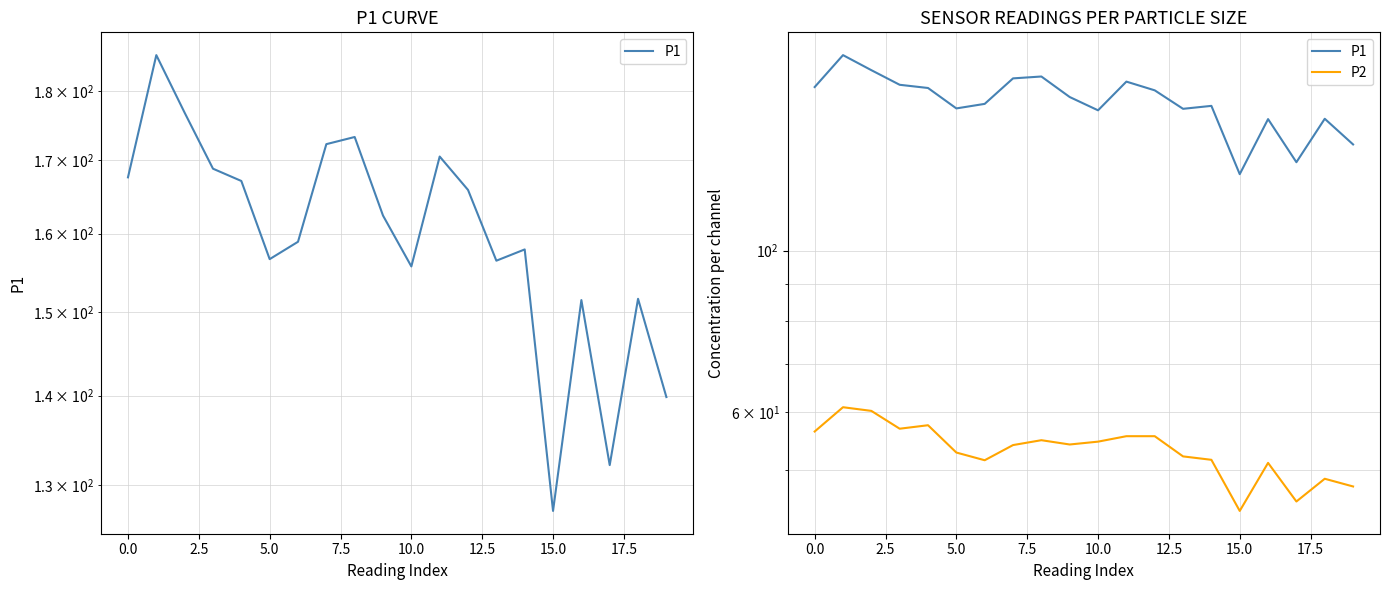

At how many categories does at least one series exceed 128?

19